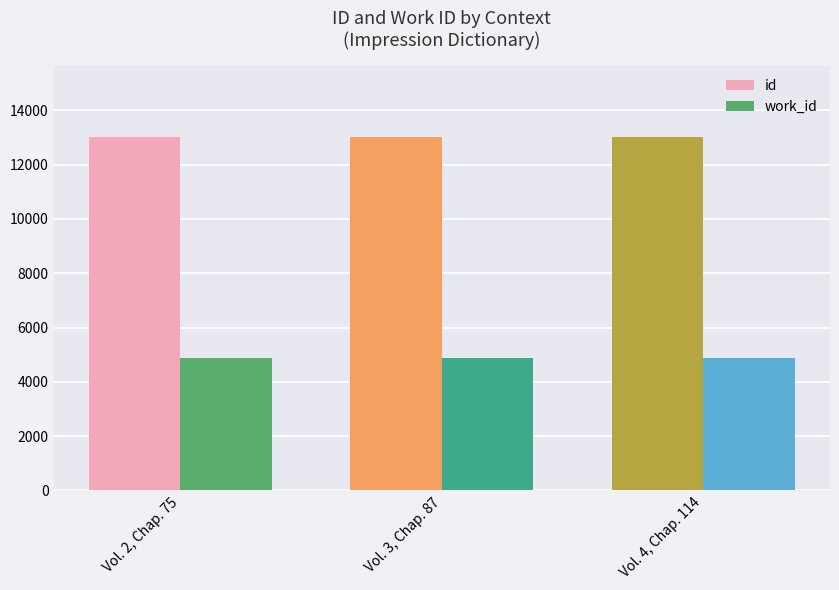

Between Vol. 3, Chap. 87 and Vol. 2, Chap. 75, which is larger?

Vol. 3, Chap. 87